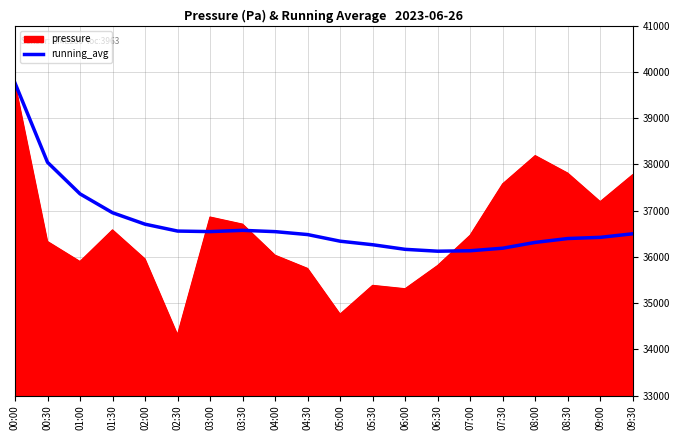

Between 02:30 and 04:00, which series saw the biggest shift?

pressure